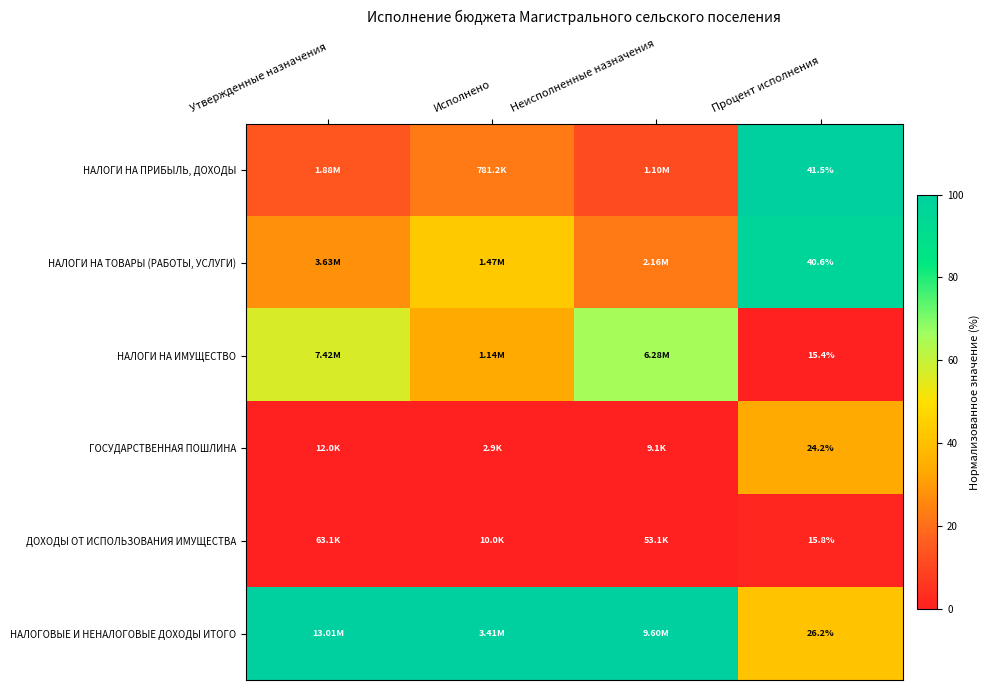

What is the difference between the highest and lowest values at Исполнено?

100.0